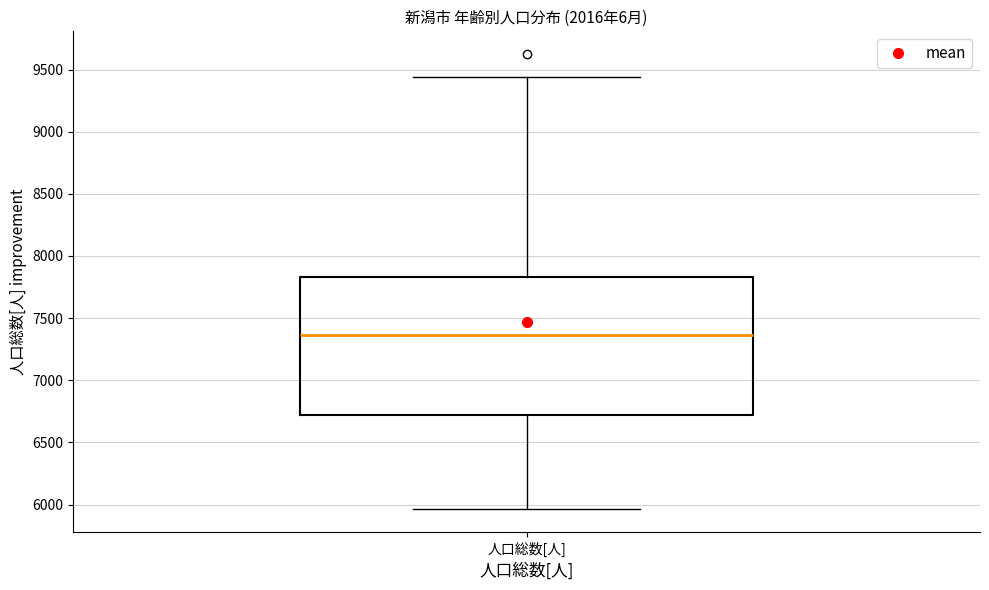

Where is the lower edge of the box for 人口総数[人] on the y-axis? The values are not printed on the chart, so give them approximately, as read against the axis.

6700